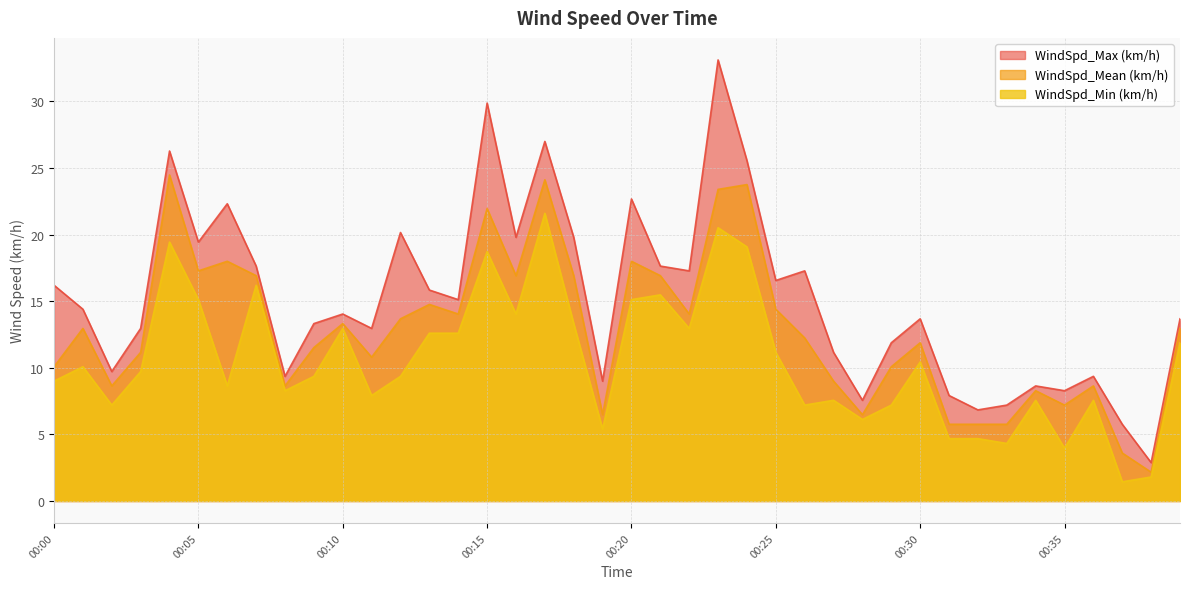

True or false: WindSpd_Min (km/h) and WindSpd_Mean (km/h) intersect in this chart.

False